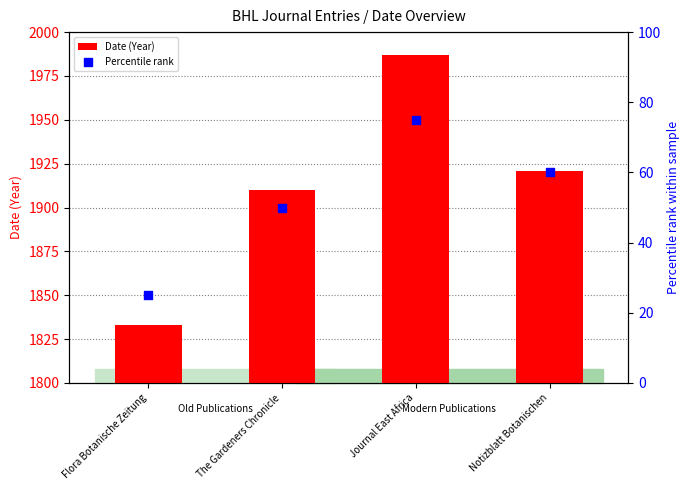

Which series has the largest Y range (max minus min)?

Date (Year)